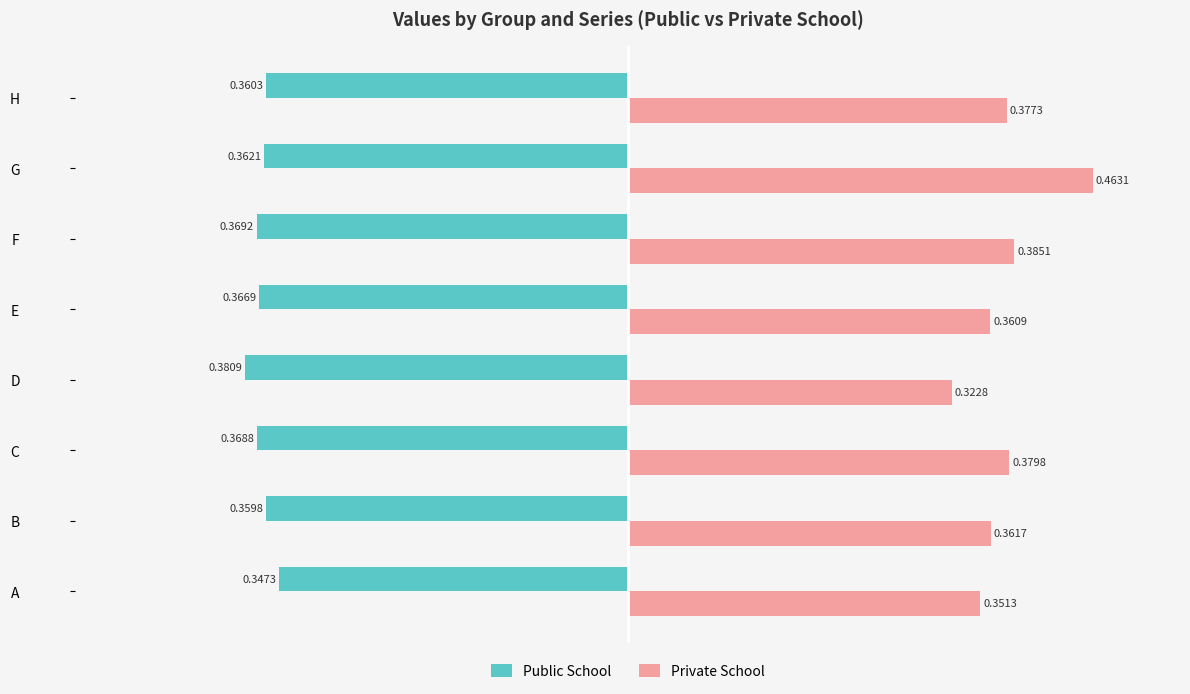

Which category has the highest value across all series?

G